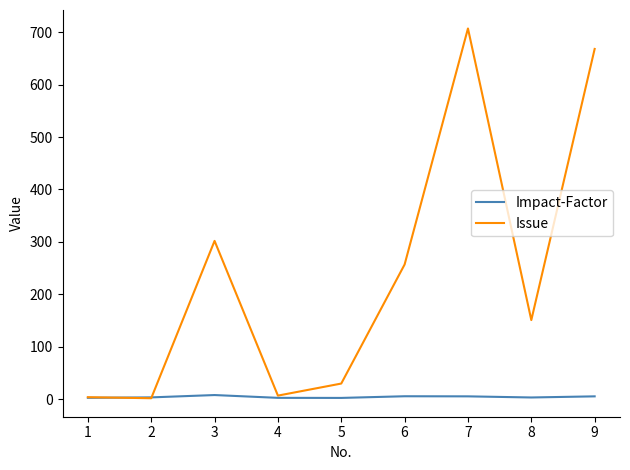

What is the difference between the maximum and minimum values in the Impact-Factor series?

5.5